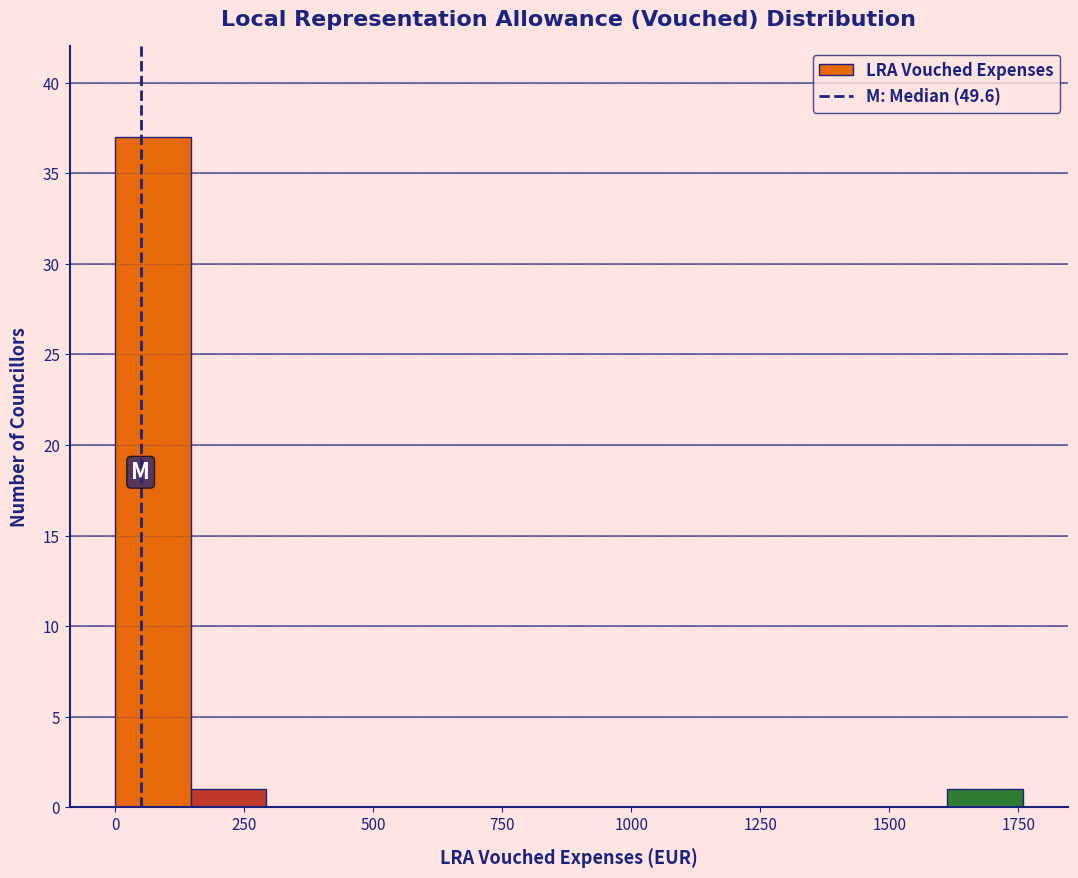

Read against the x-axis, roughly where is the centre of the tallest bar?

50